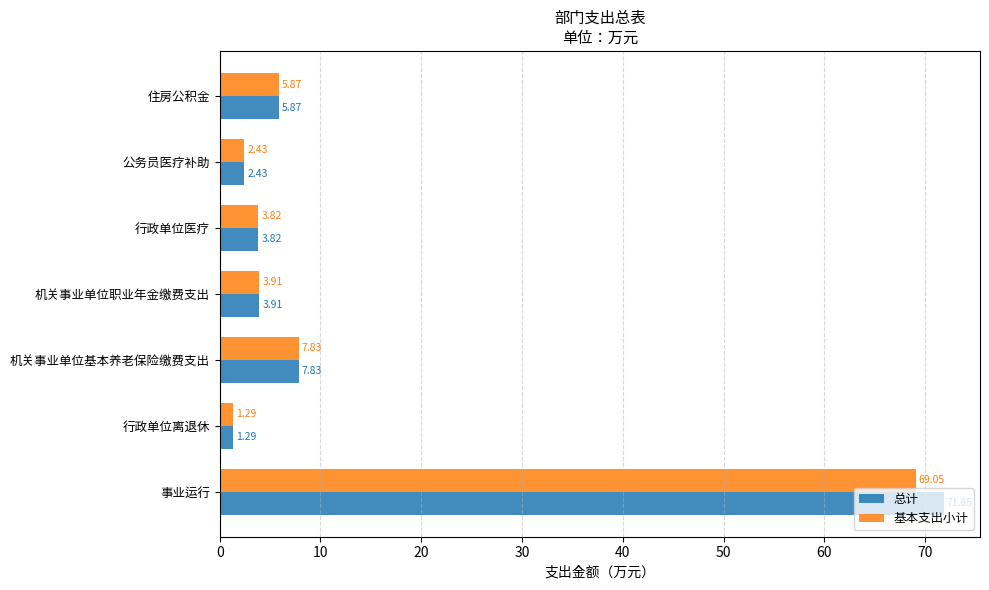

Rank the series by their maximum value, from lowest to highest.

基本支出小计, 总计